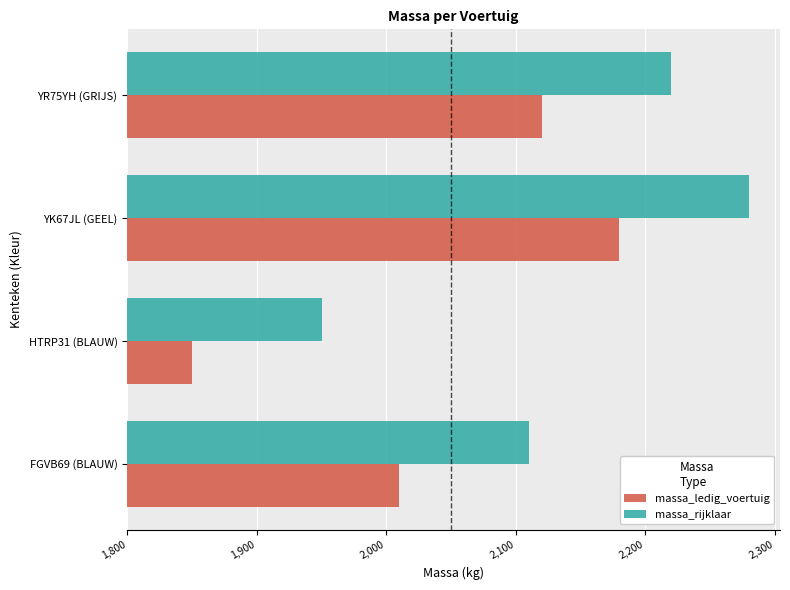

Is it true that massa_ledig_voertuig equals 191 at YK67JL (GEEL)?

False